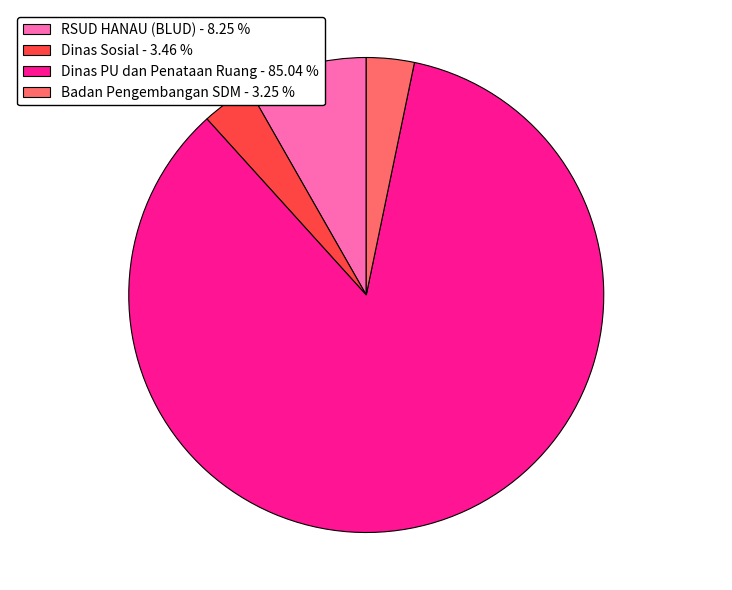

What is the largest slice in the pie chart?

Dinas PU dan Penataan Ruang - 85.04 %